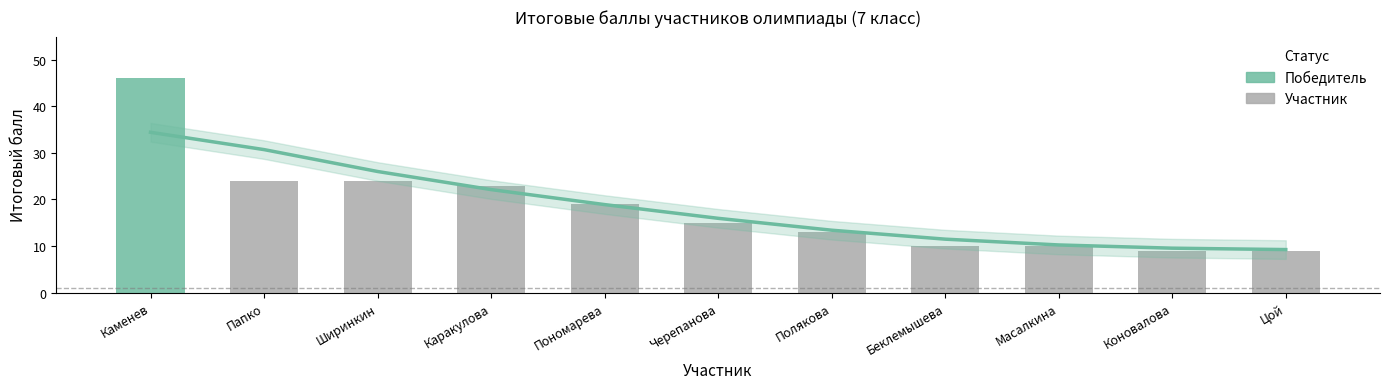

What position from the left is Черепанова?

5